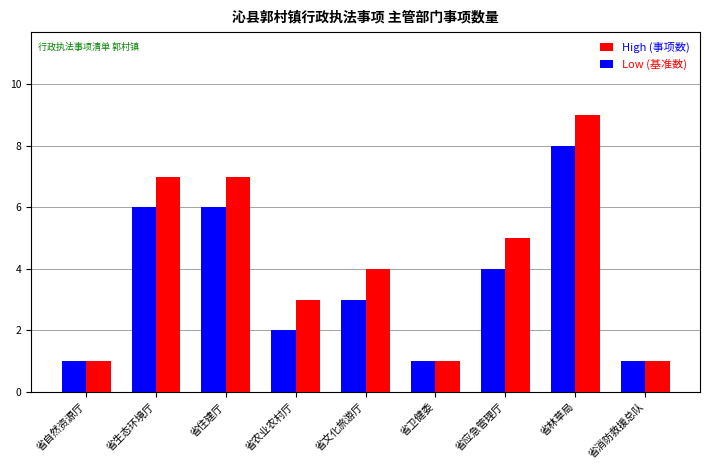

Reading right to left, what are all the values shown in this chart?

High (事项数): 1	9	5	1	4	3	7	7	1
Low (基准数): 1	8	4	1	3	2	6	6	1